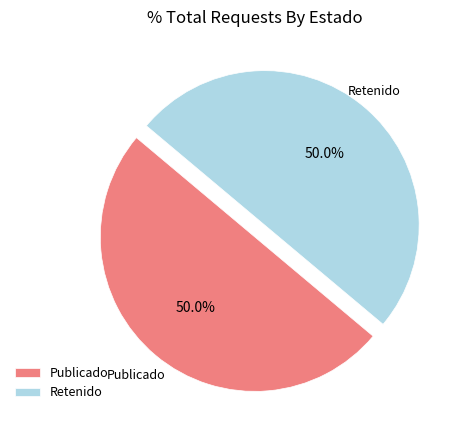

Count the number of slices in the pie.

2